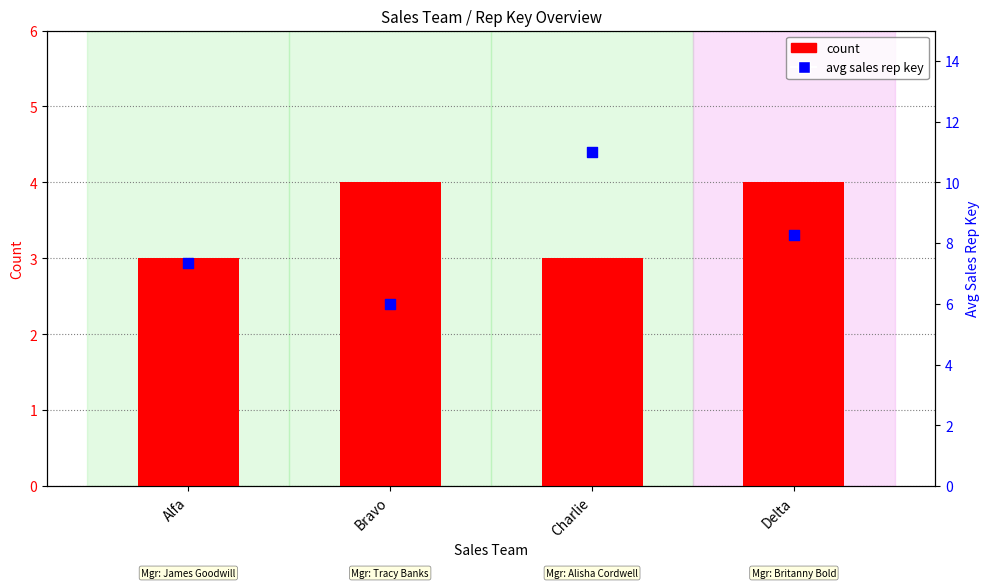

At how many categories does at least one series exceed 6?

3